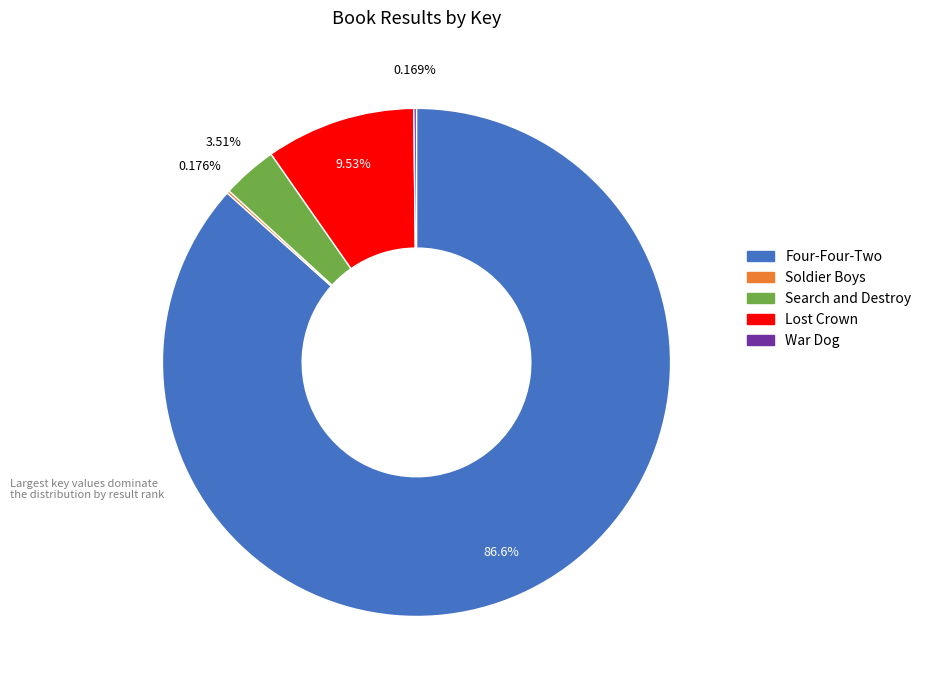

Which category has the biggest portion of the pie?

Four-Four-Two